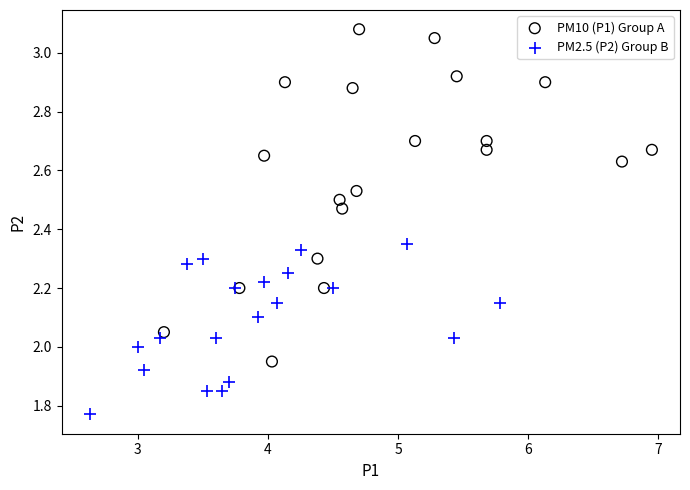

Which series reaches the maximum Y coordinate?

PM10 (P1) Group A